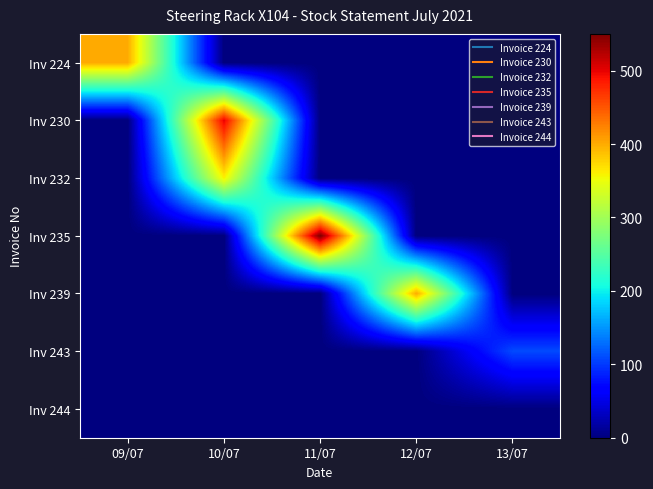

At how many categories does at least one series exceed 199?

4